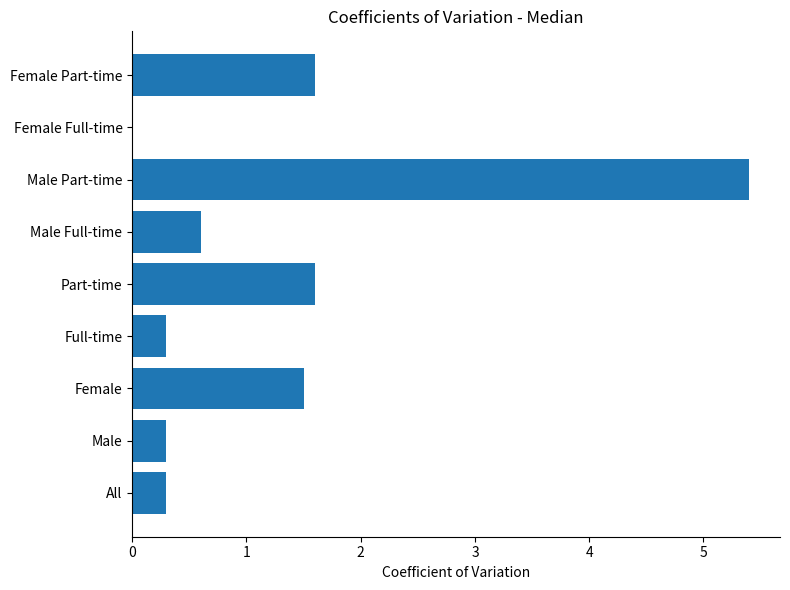

The chart shows a value of 3.8 at Female Full-time. True or false?

False